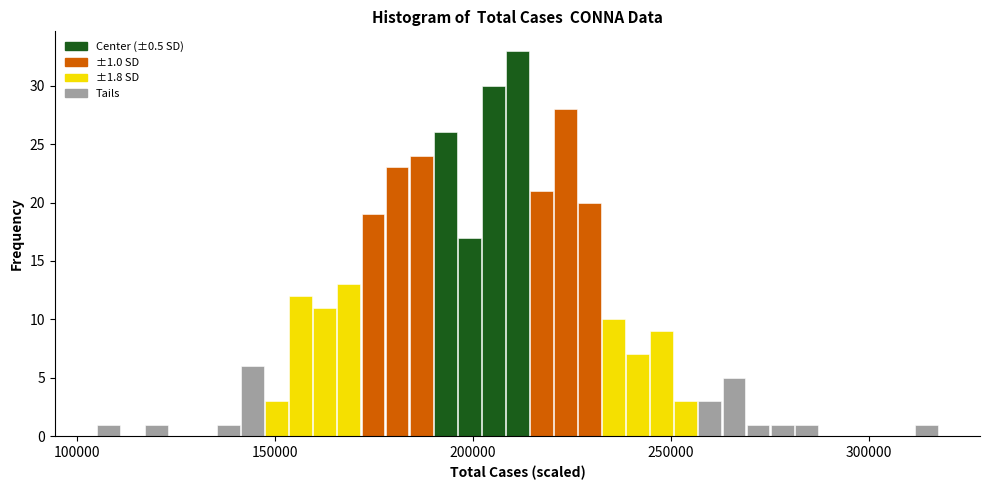

Read against the x-axis, roughly where is the centre of the tallest bar?

210000